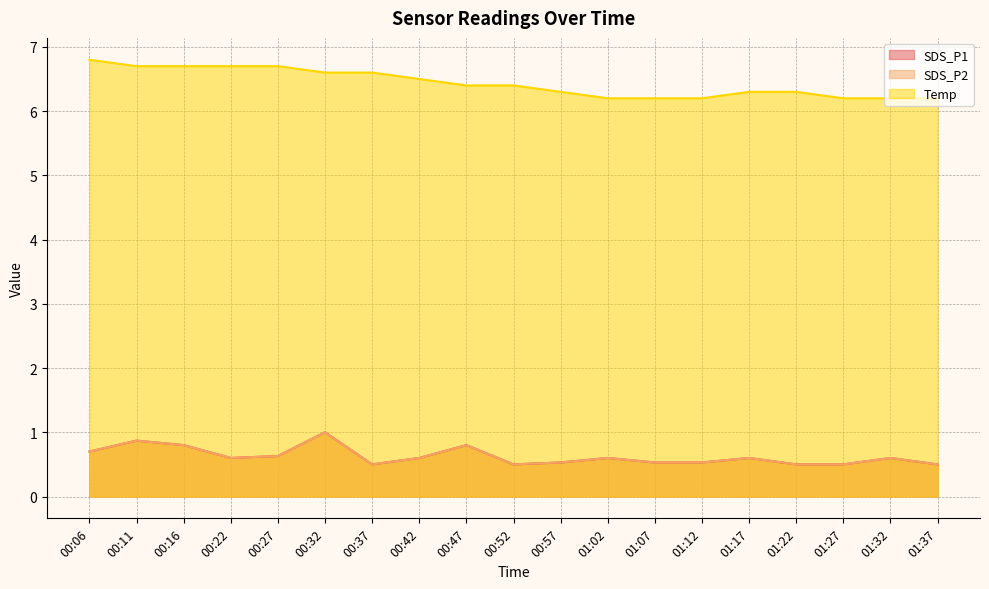

What position from the left is 01:27?

17